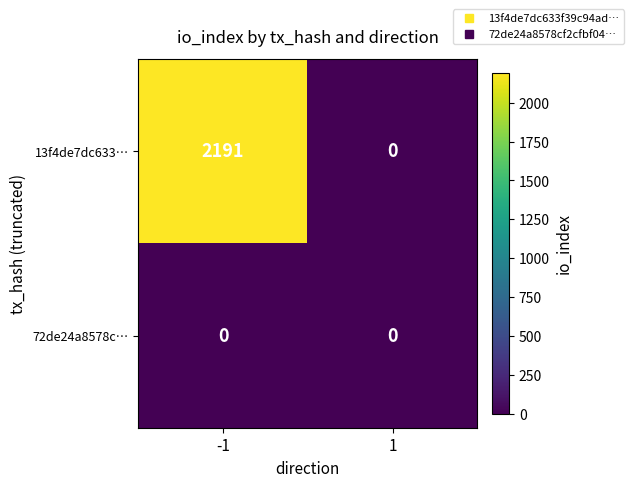

What is the difference between the 13f4de7dc633… values at 1 and -1?

2191